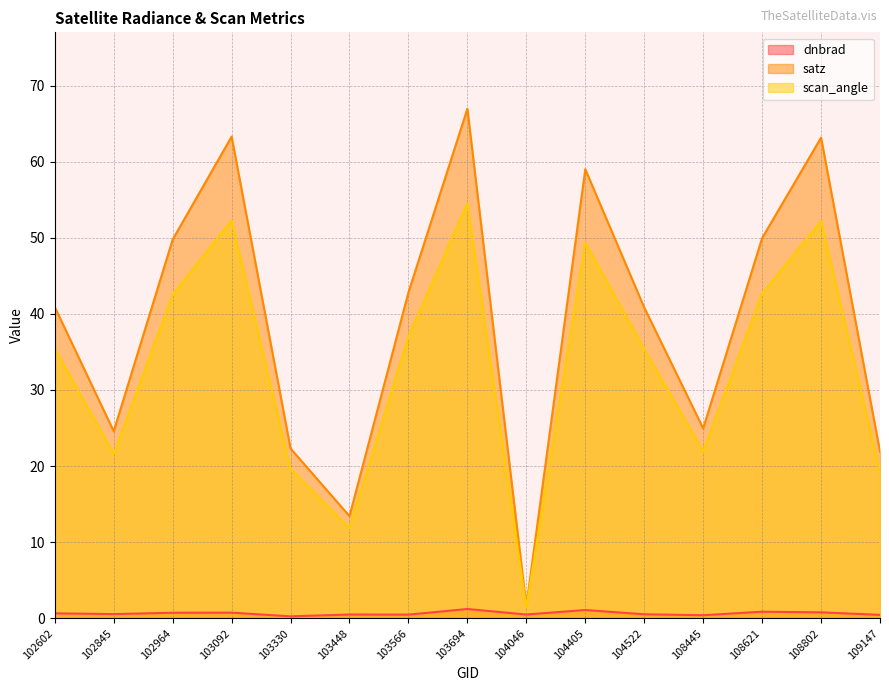

In scan_angle, how many points are lower than both neighbors (excluding endpoints)?

4